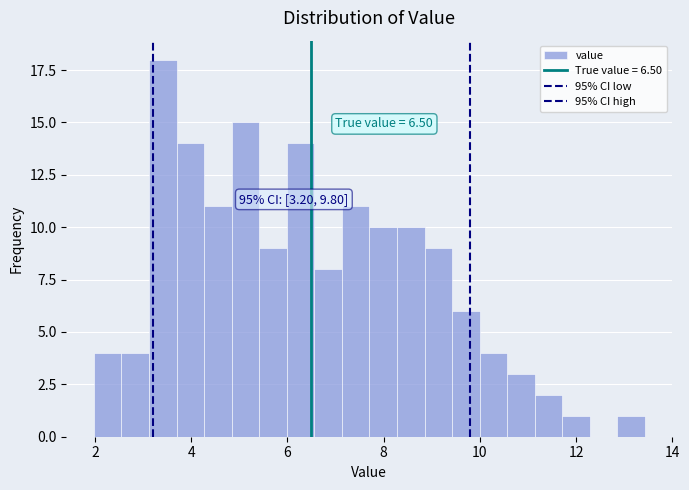

Around what value on the x-axis is the tallest bar? Give the approximate position of its centre, as read against the axis.

3.4